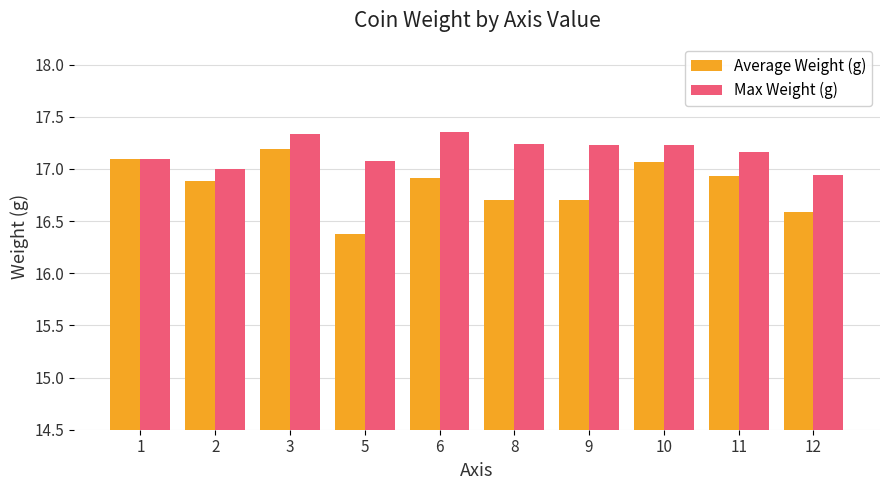

Count the Max Weight (g) values in the range 17 to 18.

9